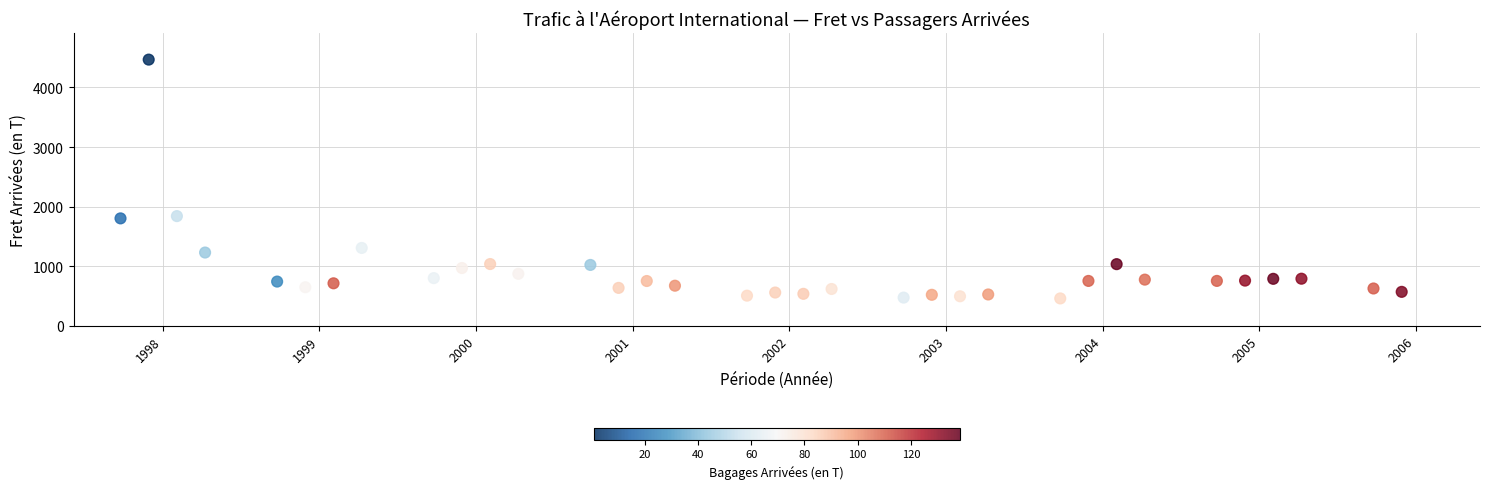

What is the range of Y values (max minus min)?

4005.3